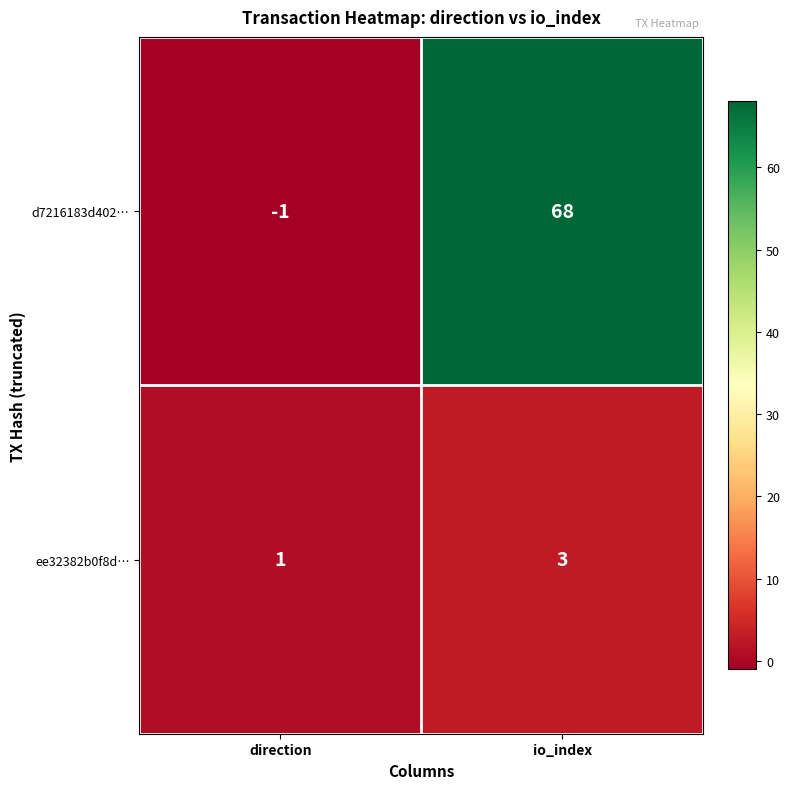

Which category has the lowest value across all series?

direction